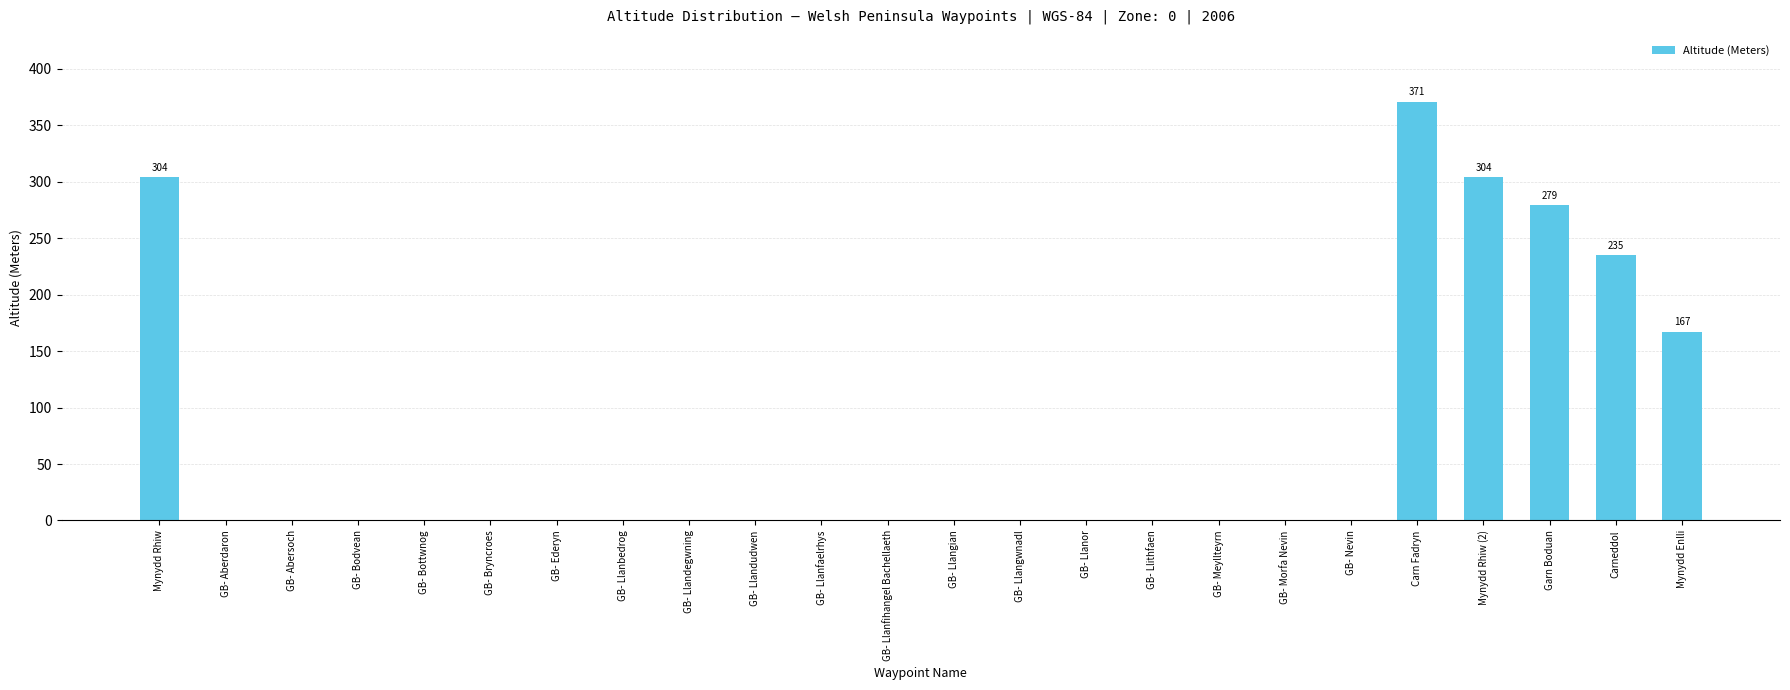

What is the sum of all values?

1660